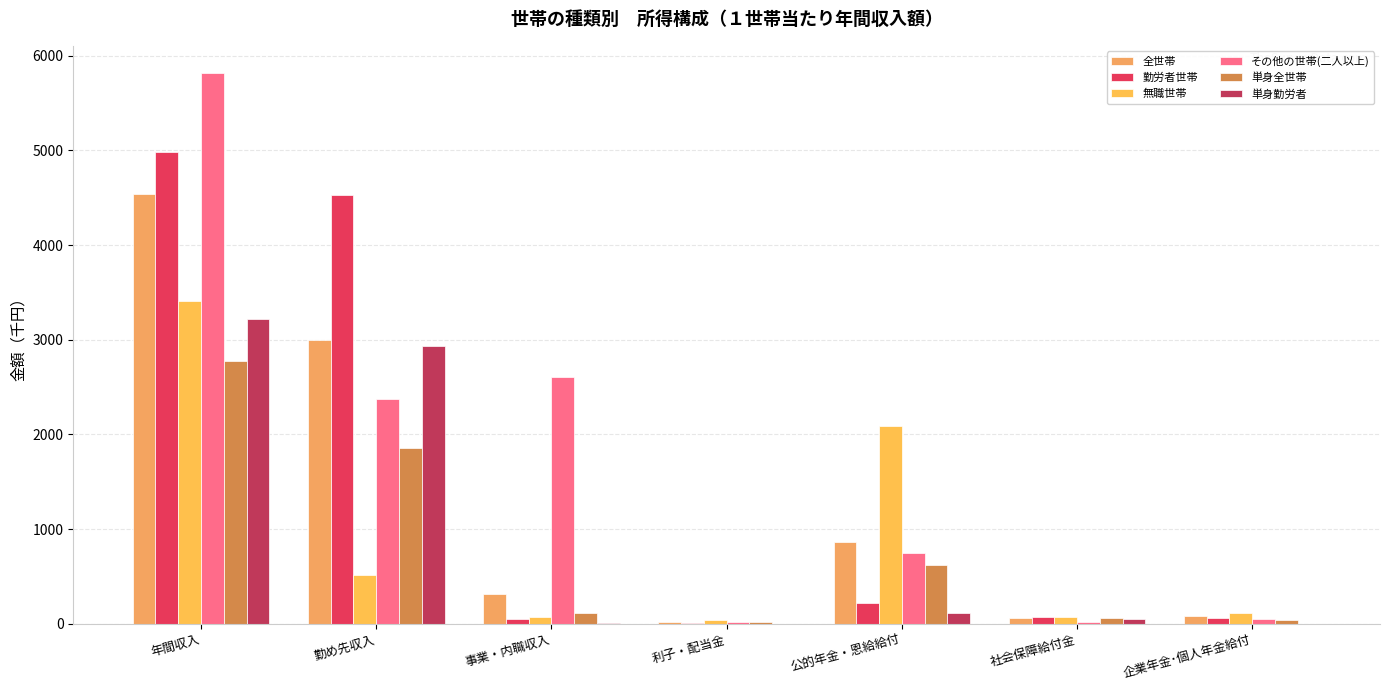

Count the number of data series in this chart.

6